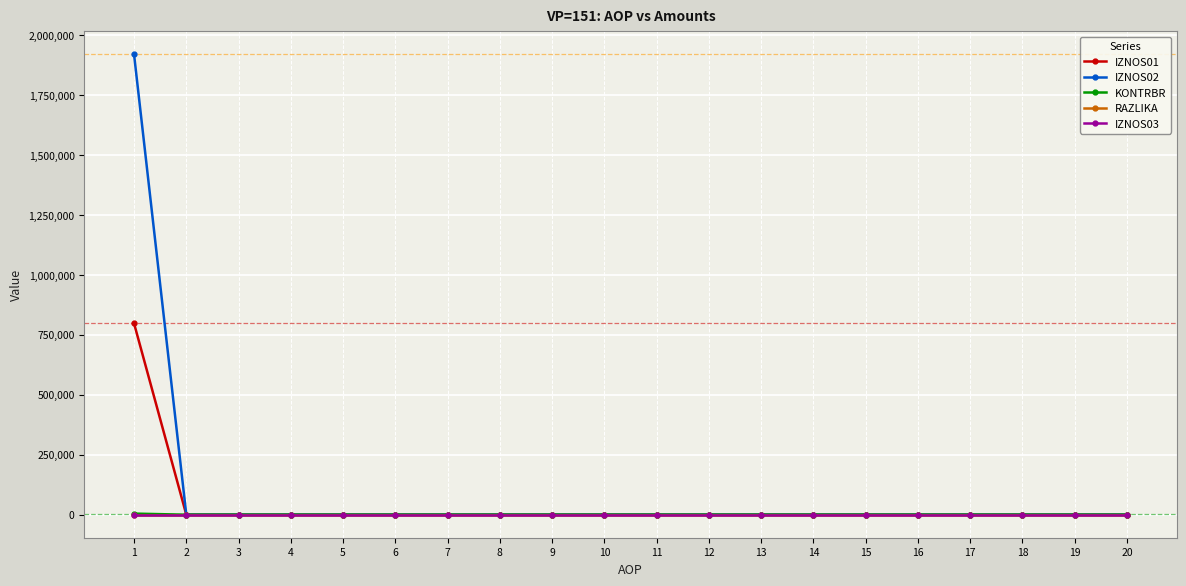

Which series has the largest range (max minus min)?

IZNOS02